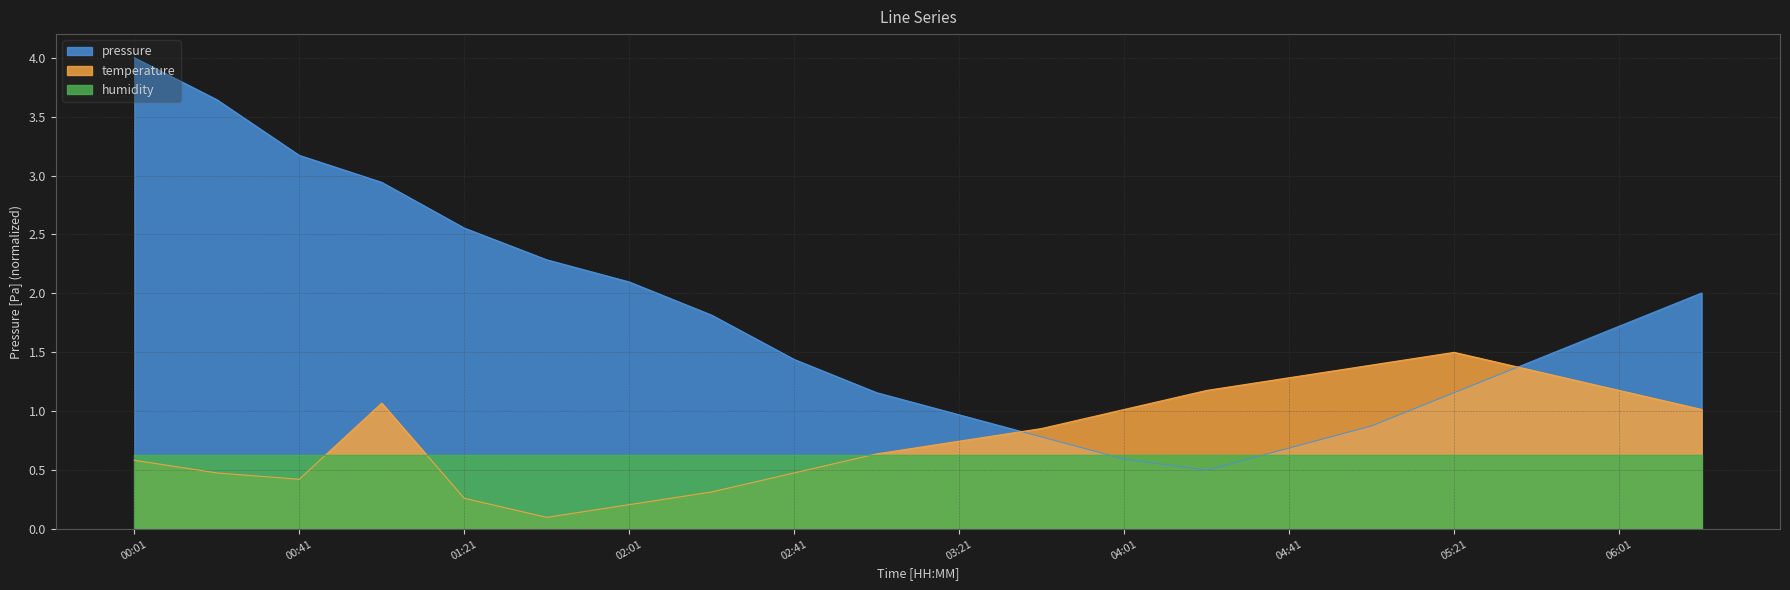

What is the difference between the second highest and minimum values in the pressure series?

3.1